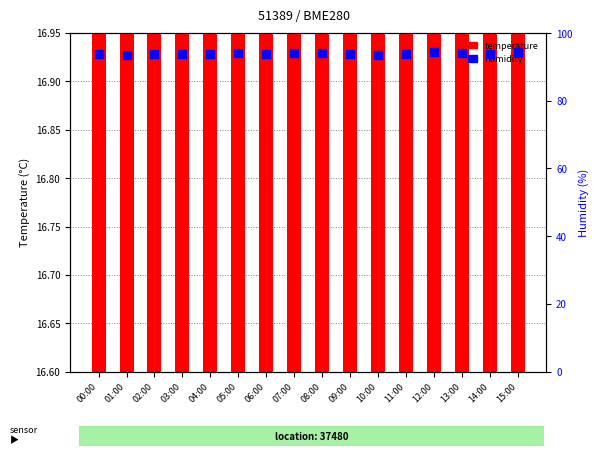

Which series has the largest Y range (max minus min)?

humidity